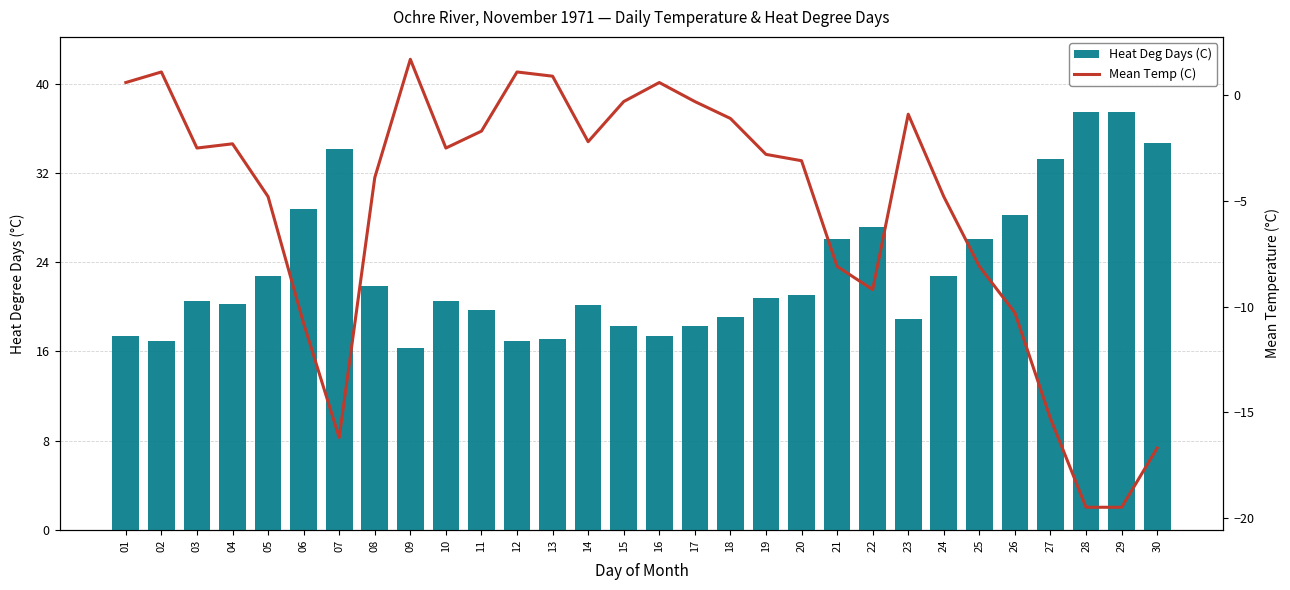

What is the difference between the Heat Deg Days (C) values at 20 and 13?

4.0